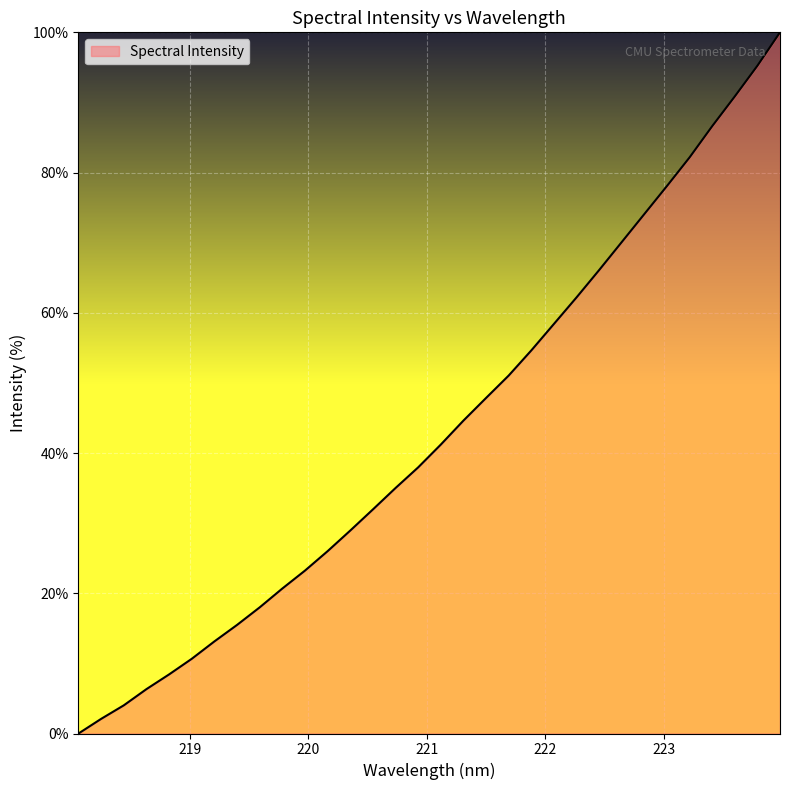

What is the difference between the maximum and minimum values?

100.0